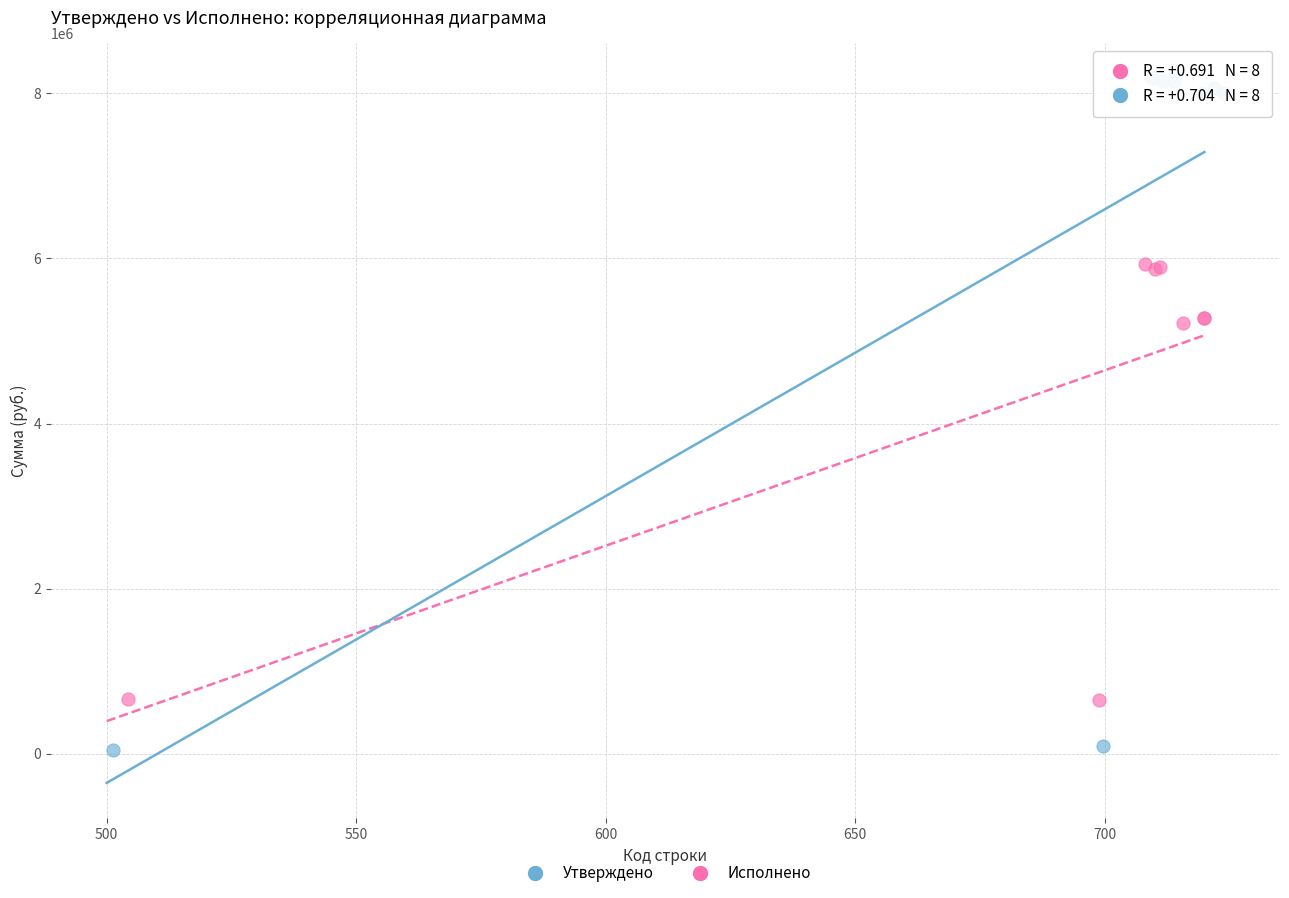

Which series contains the lowest Y value?

Утверждено